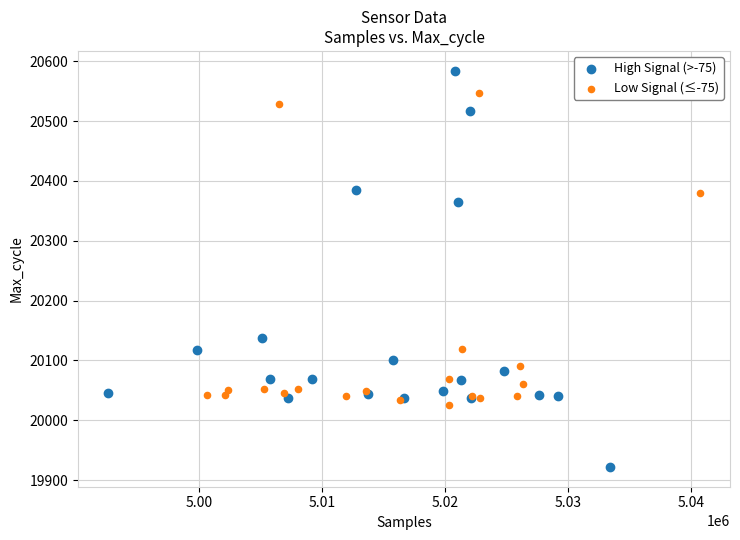

Which series contains the highest Y value?

High Signal (>-75)